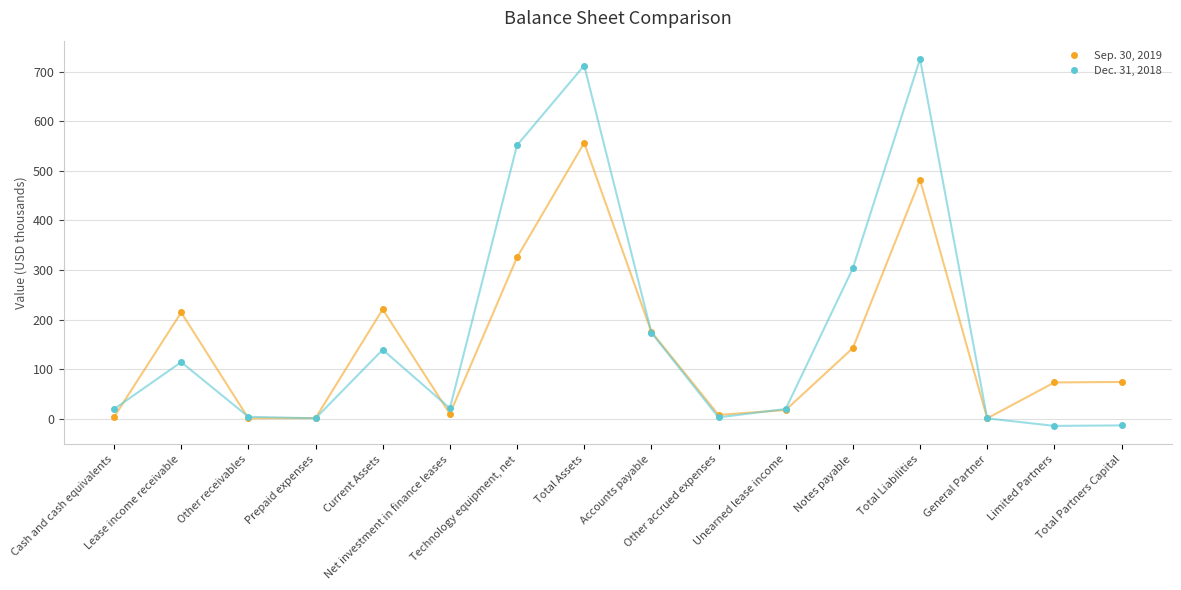

How many data points in Dec. 31, 2018 are above 21?

8